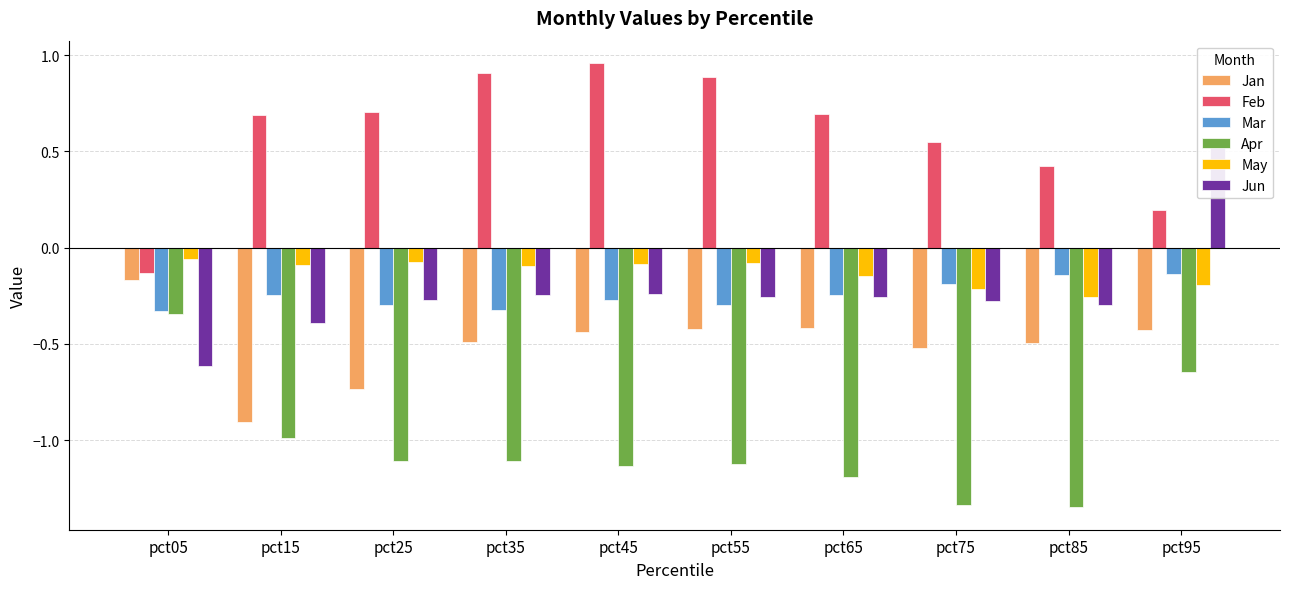

How many series are shown in this chart?

6